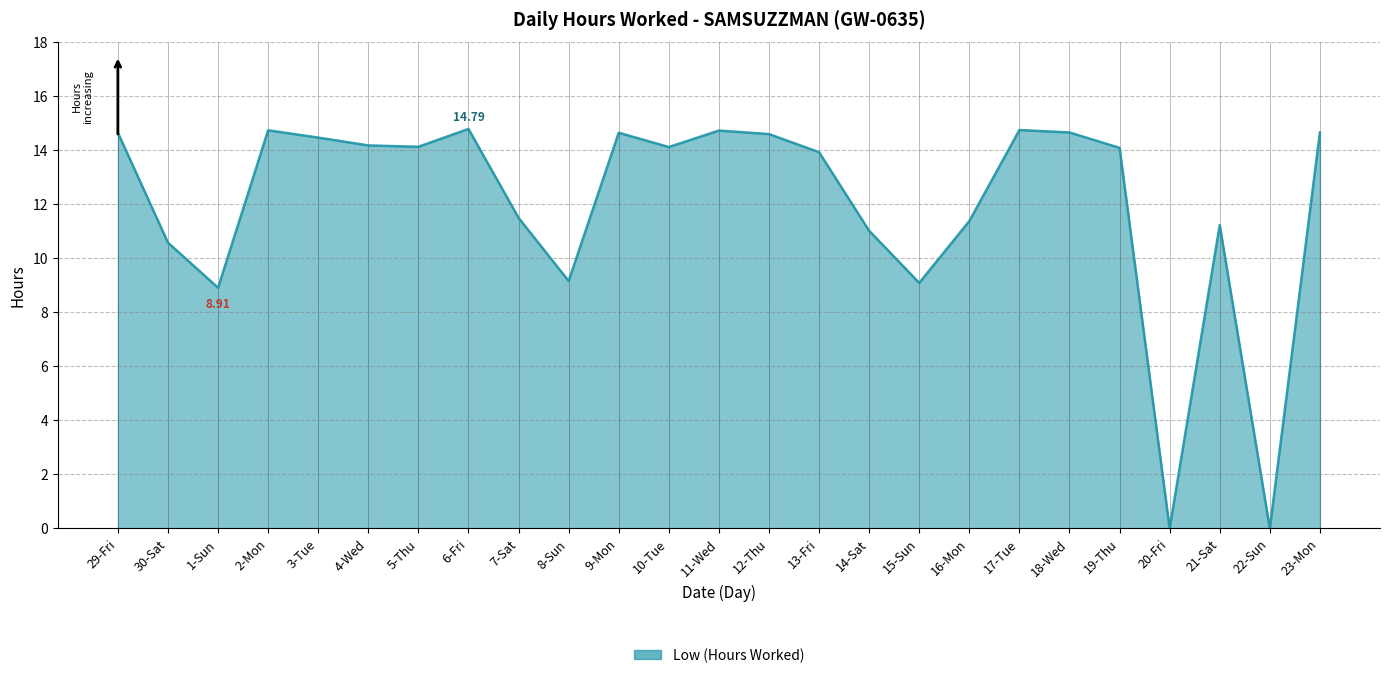

What is the greatest value displayed?

14.8